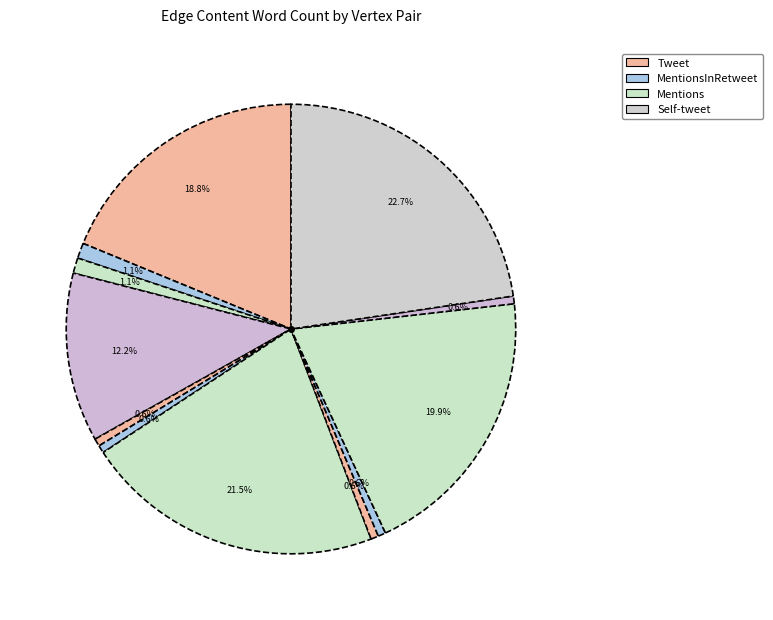

Count the number of slices in the pie.

12